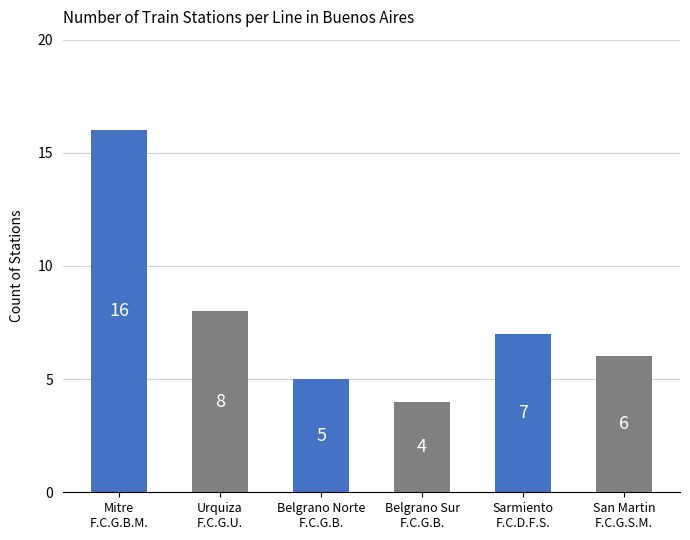

True or false: the data shows 3 at Sarmiento , F.C.D.F.S..

False